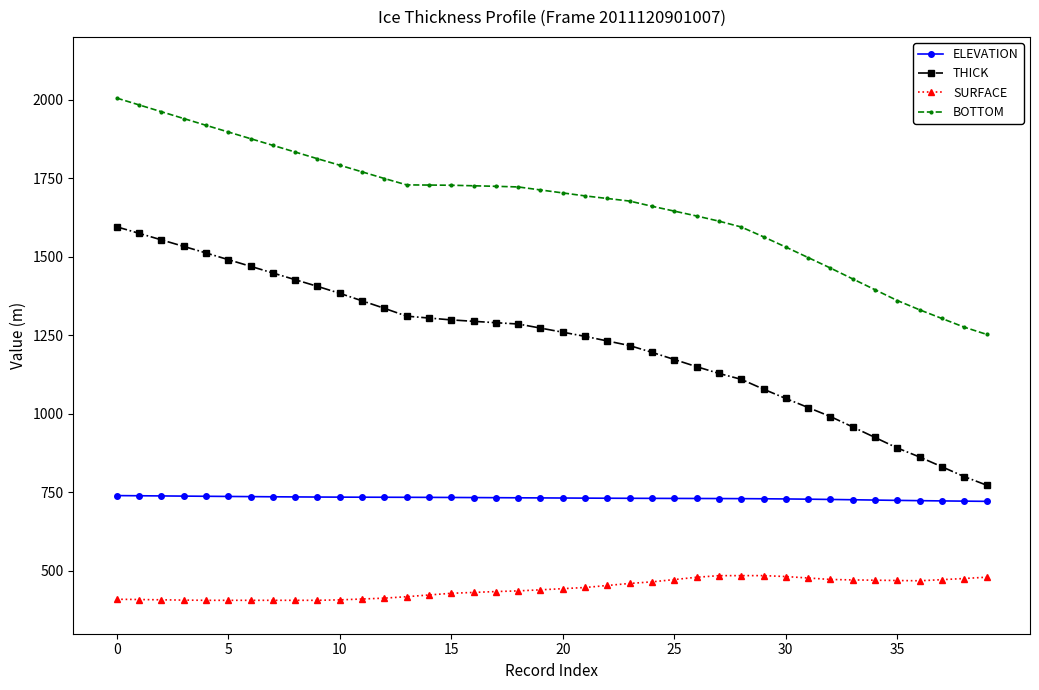

What is the minimum value for ELEVATION?

721.4